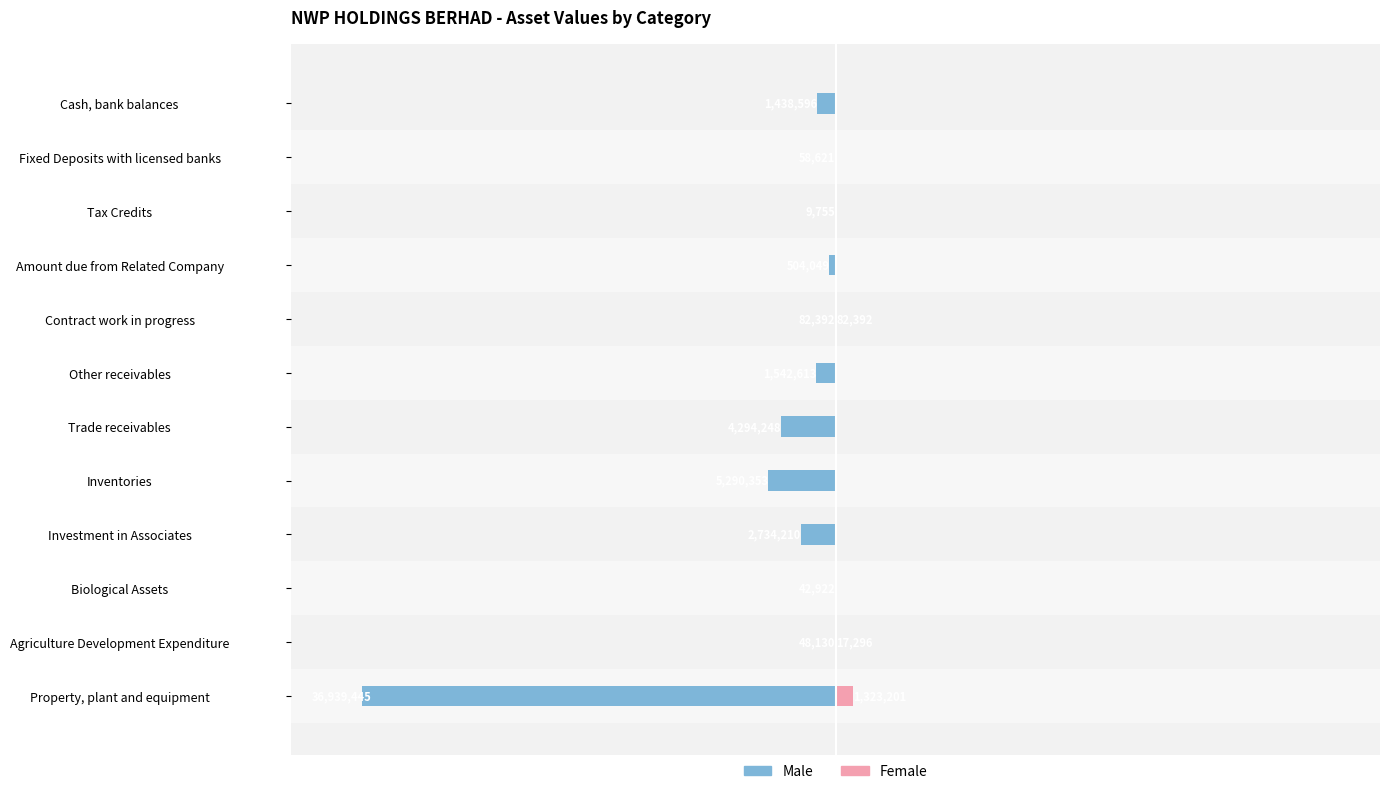

What is the difference between the maximum and minimum values in the Female series?

1323201